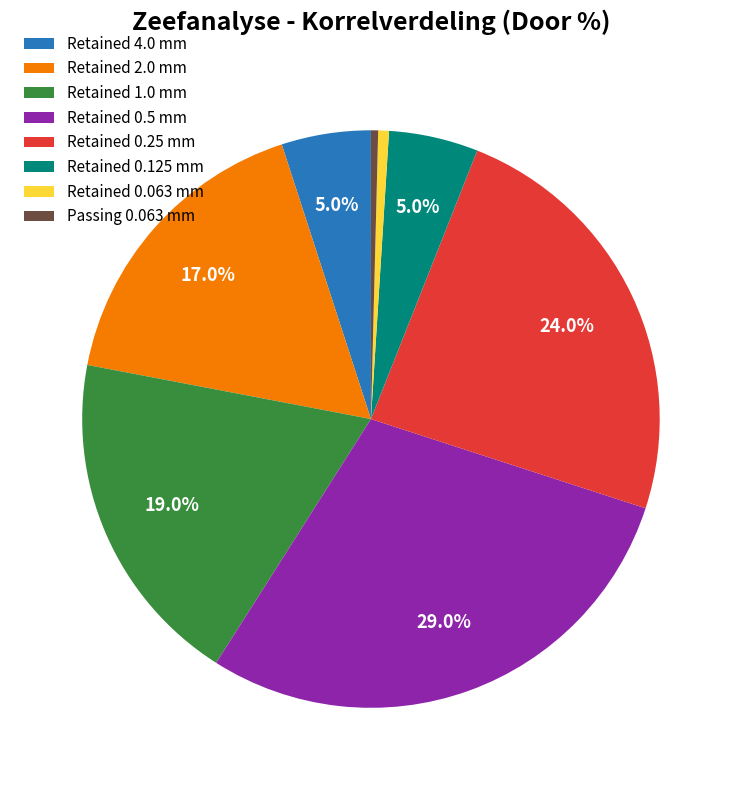

Between Passing 0.063 mm and Retained 2.0 mm, which is larger?

Retained 2.0 mm